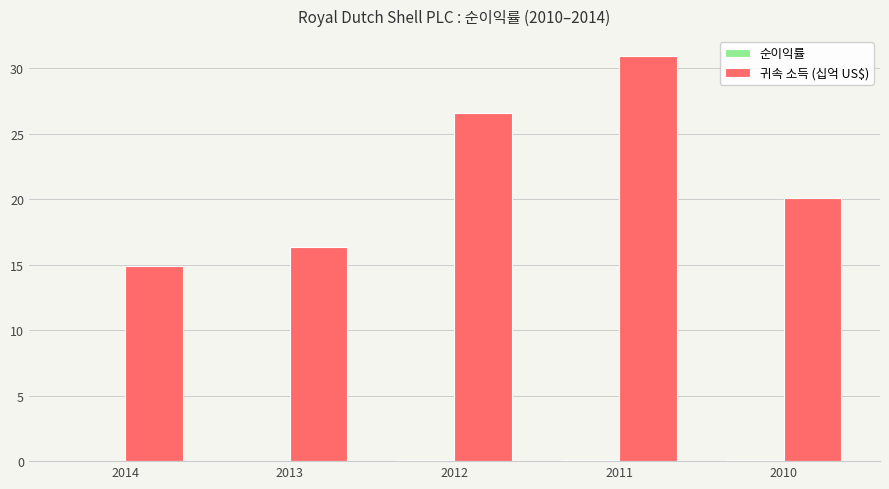

At which category is the sum across all series the highest?

2011